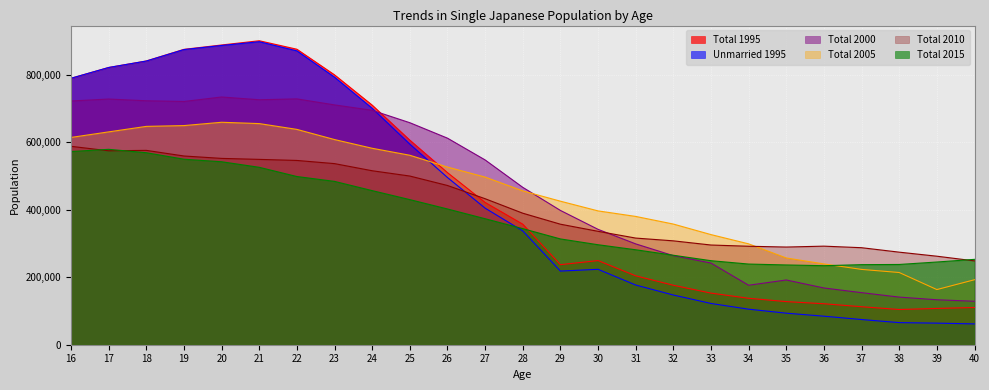

What is the difference between the second highest and second lowest values in the Total 2010 series?

313359